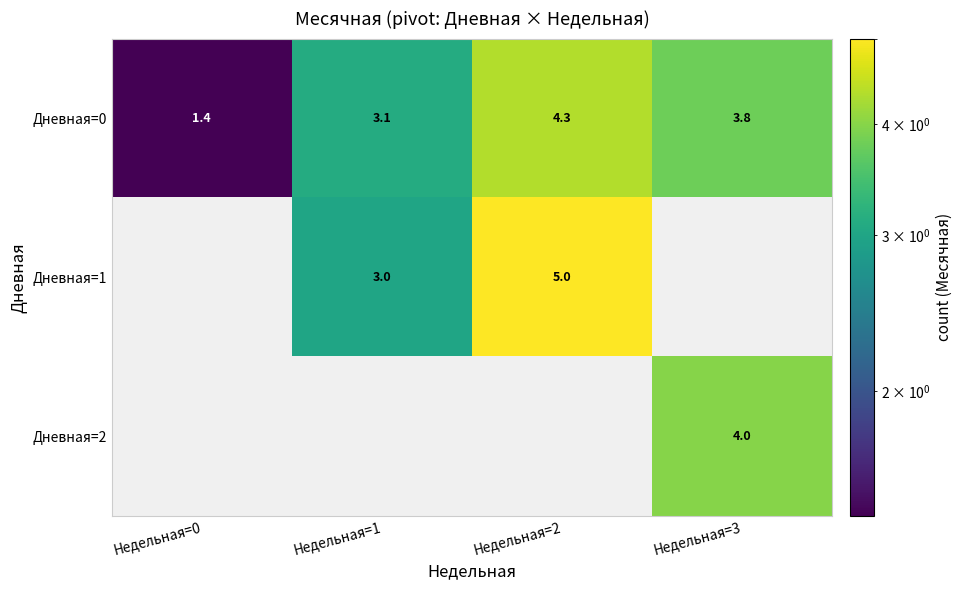

How many distinct data groups are displayed?

3